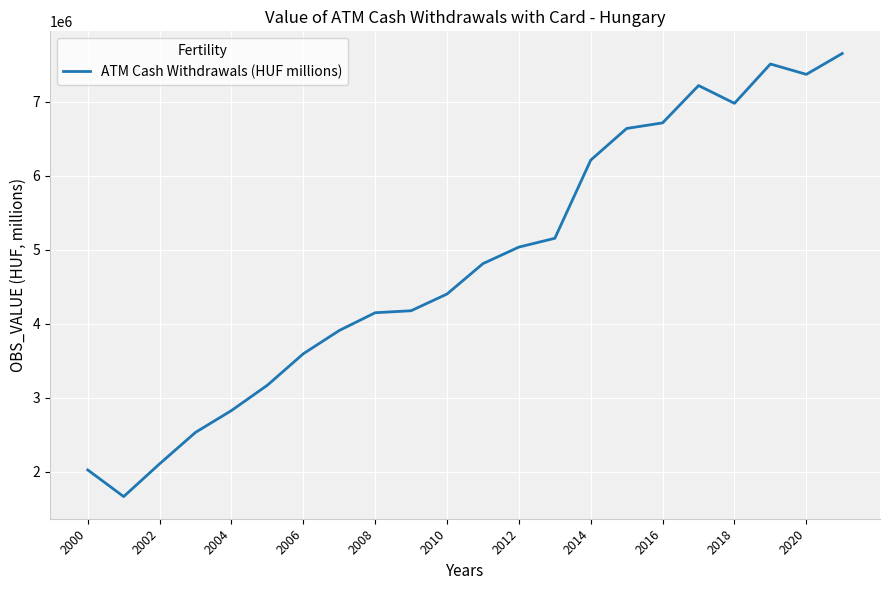

Is this an area chart (filled region under the line)?

No